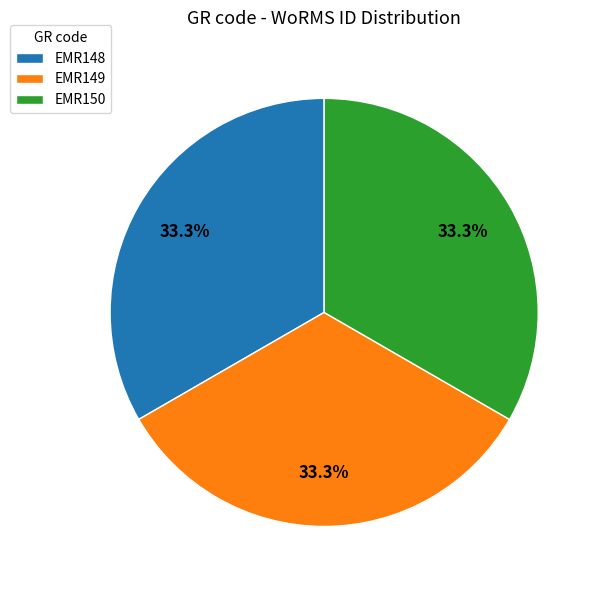

Do EMR148 and EMR149 together represent more than half of the pie?

Yes